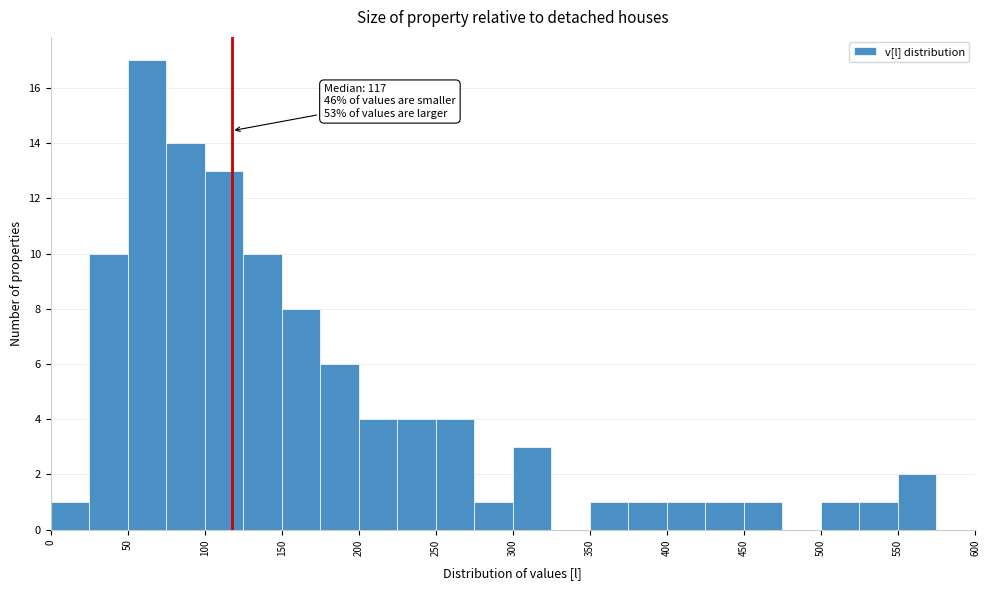

Which range on the x-axis has the tallest bar?

50 to 75